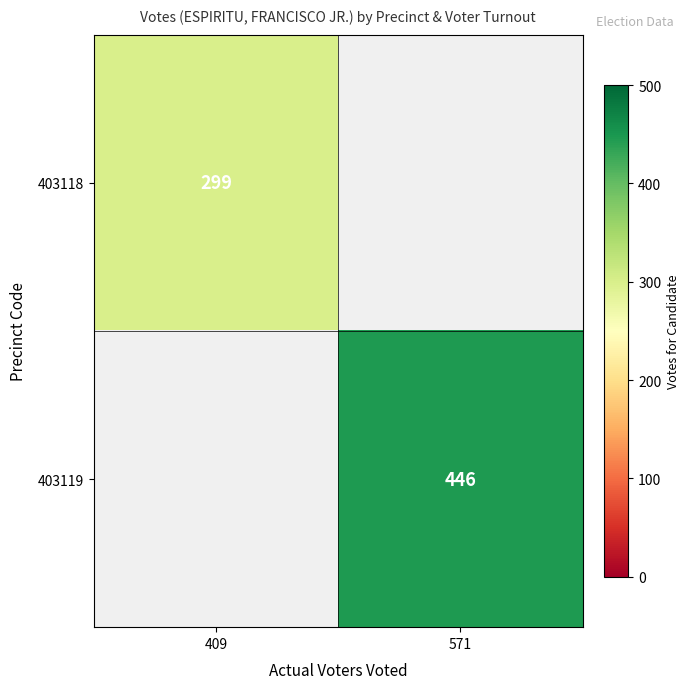

At how many categories does at least one series exceed 426?

1